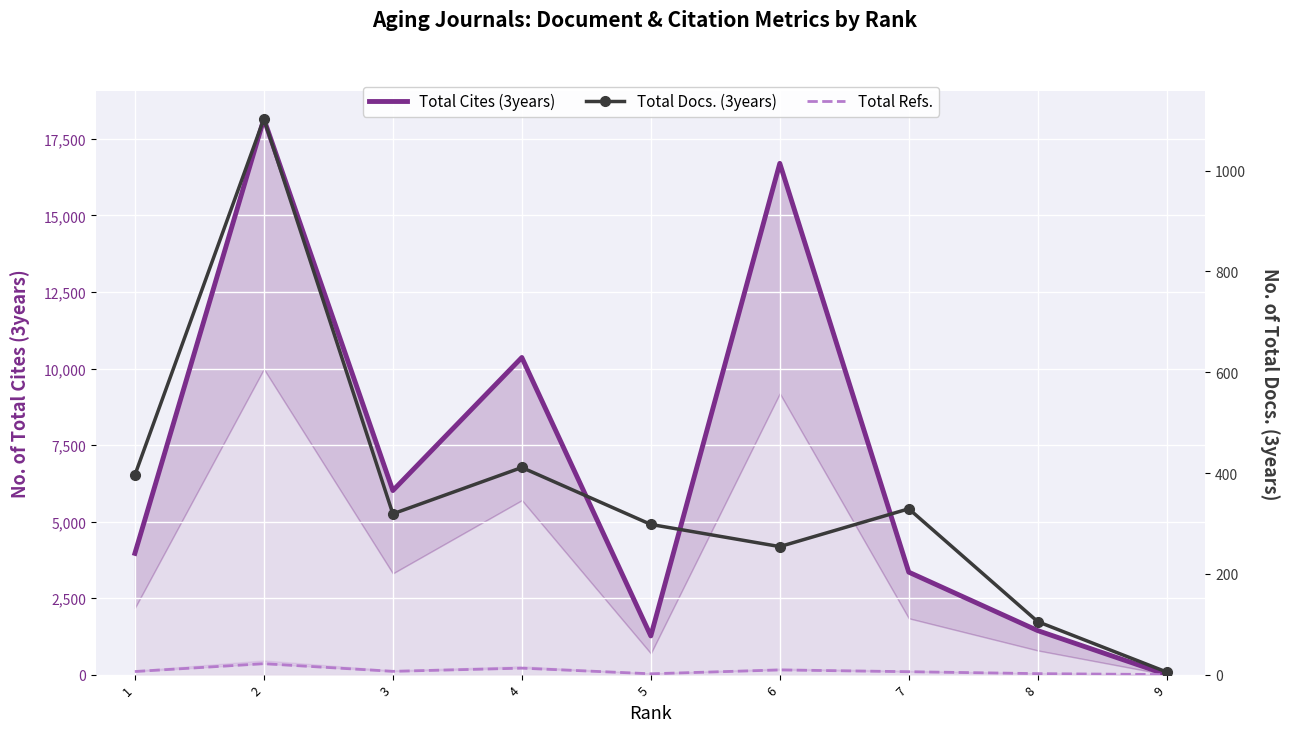

Reading right to left, extract all data points from this chart.

Total Cites (3years): 0	1436	3346	16702	1262	10360	6012	18154	3960
Total Refs.: 0	31	94	152	26	210	106	356	100
Total Docs. (3years): 5	105	329	254	298	411	319	1103	396